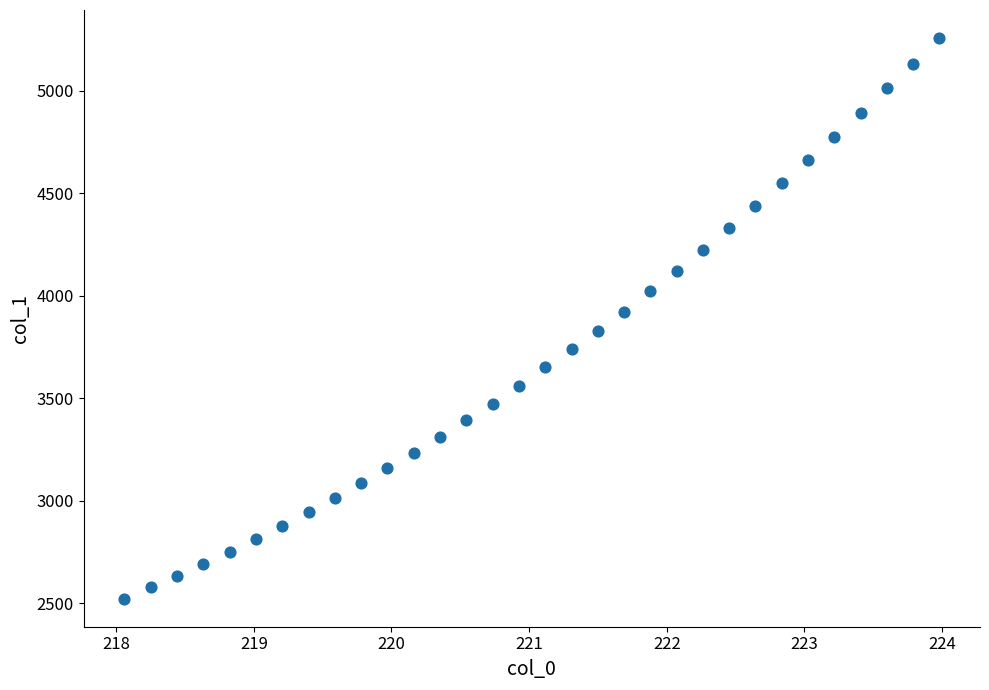

What is the range of X values (max minus min)?

5.9